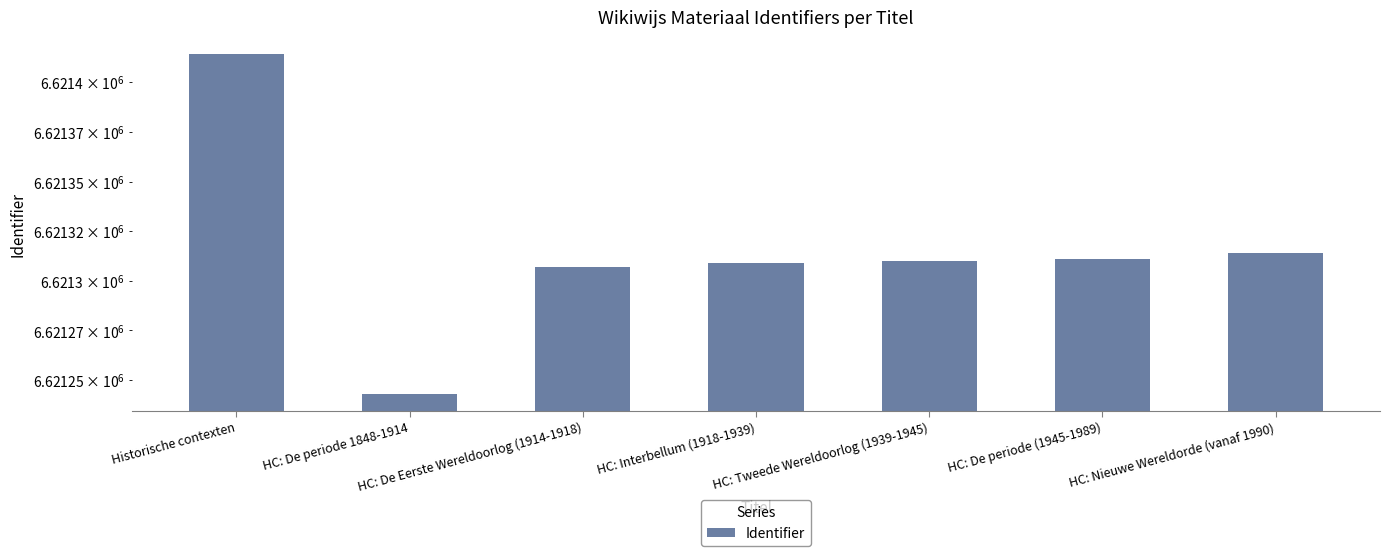

How many distinct data groups are displayed?

1